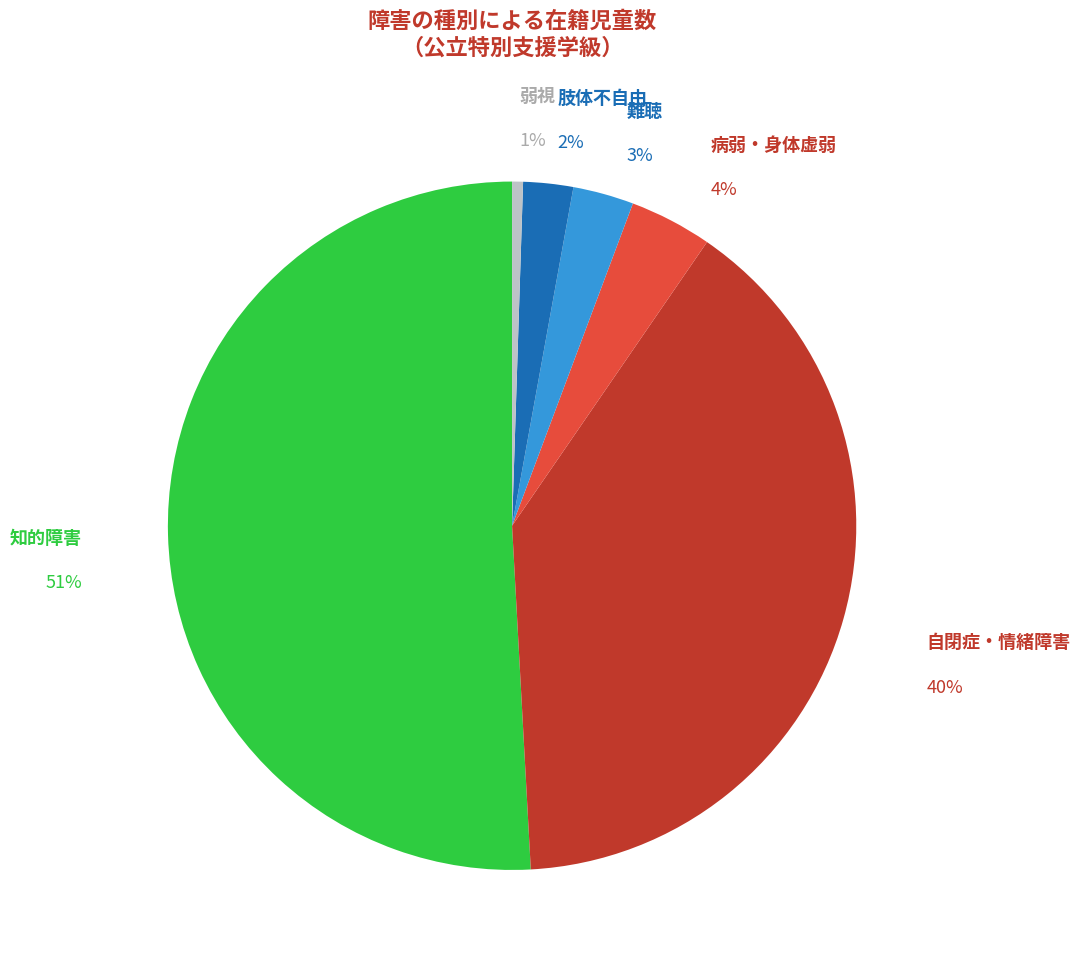

Count the number of slices in the pie.

6